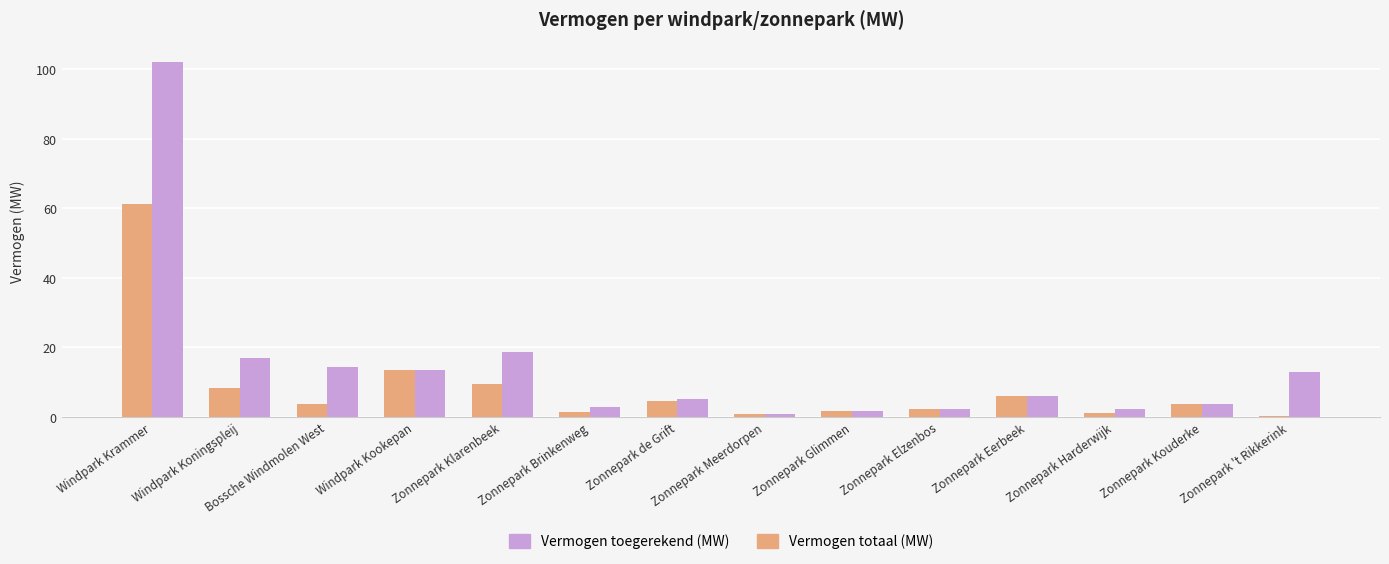

What is the label of the 3rd bar from the right?

Zonnepark Harderwijk